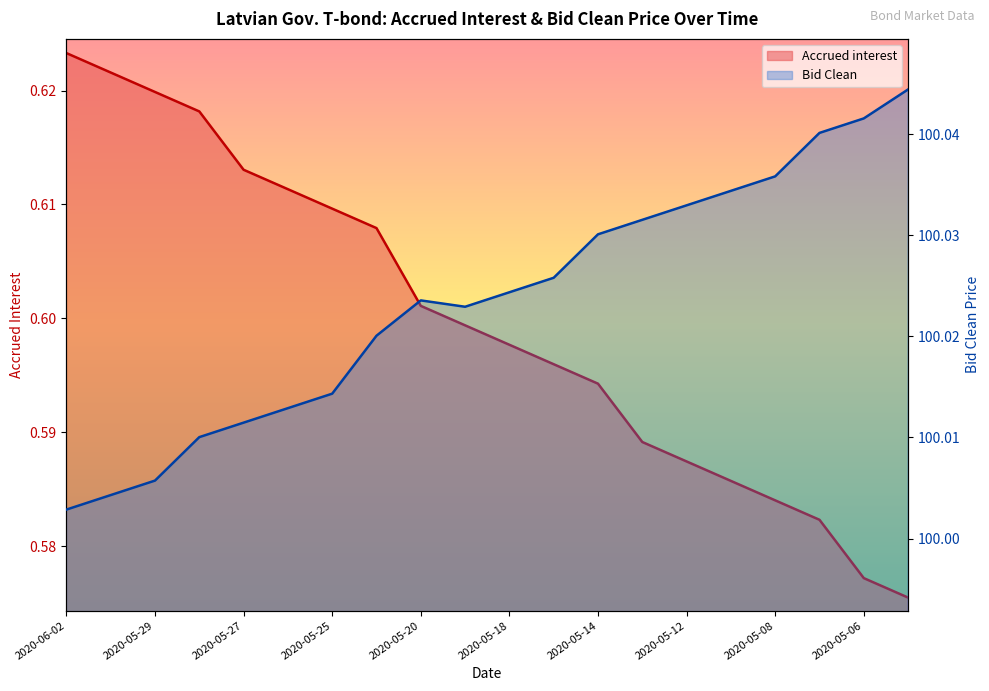

Count the number of data series in this chart.

2